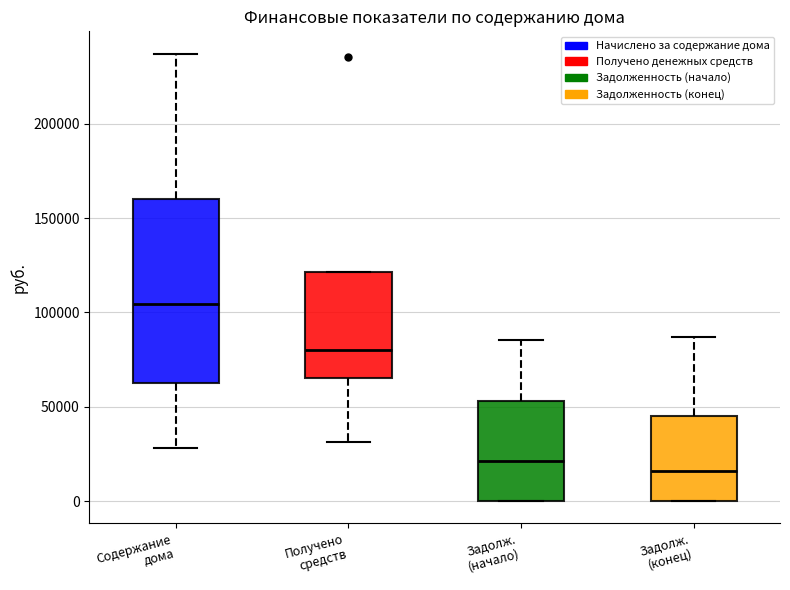

Where is the lower edge of the box for Задолж. (конец) on the y-axis? The values are not printed on the chart, so give them approximately, as read against the axis.

0